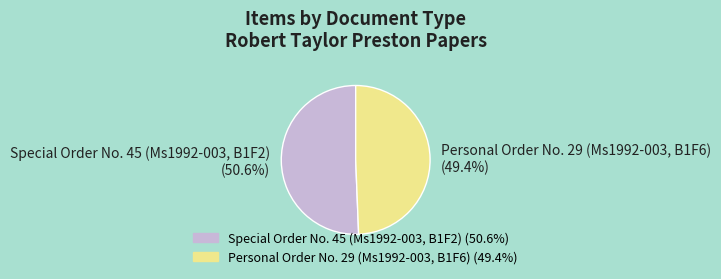

What is the total percentage of Personal Order No. 29 (Ms1992-003, B1F6) and Special Order No. 45 (Ms1992-003, B1F2)?

100.0%